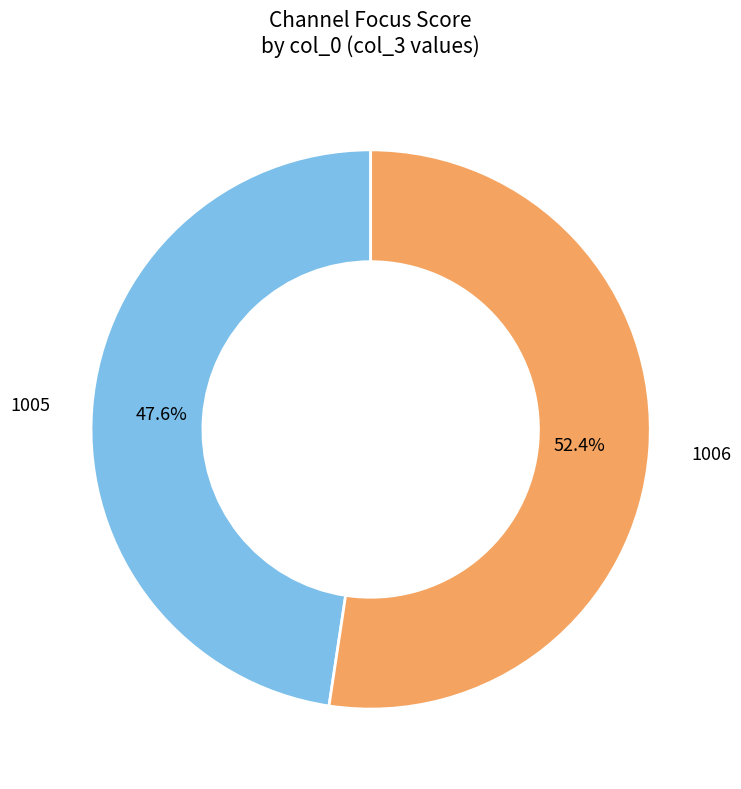

Is there a majority slice in this chart?

Yes